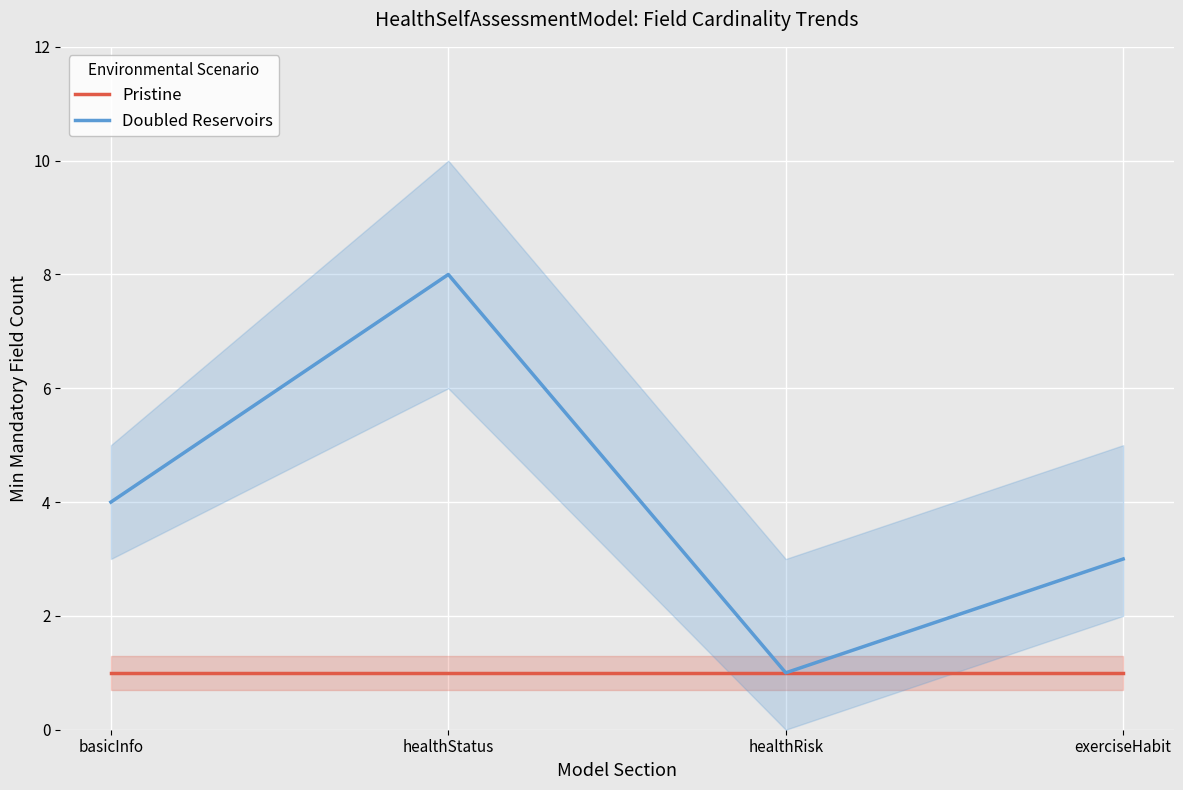

Is this an area chart (filled region under the line)?

No